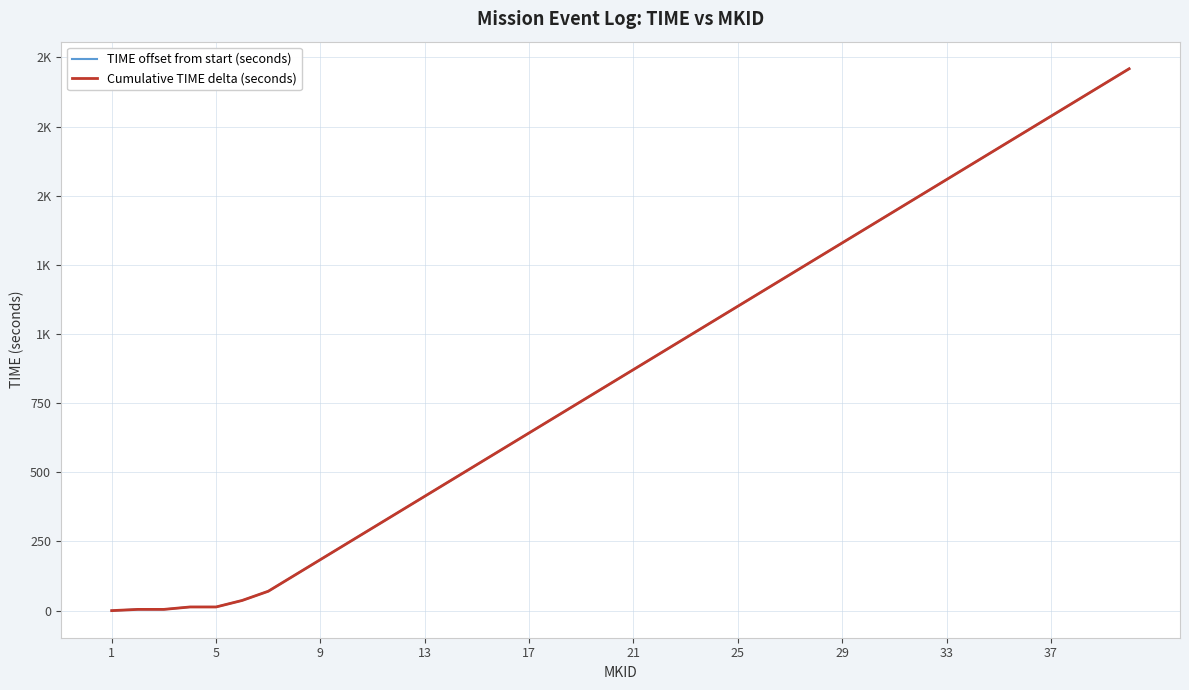

What is the difference between the second highest and minimum values in the TIME offset from start (seconds) series?

1901.8